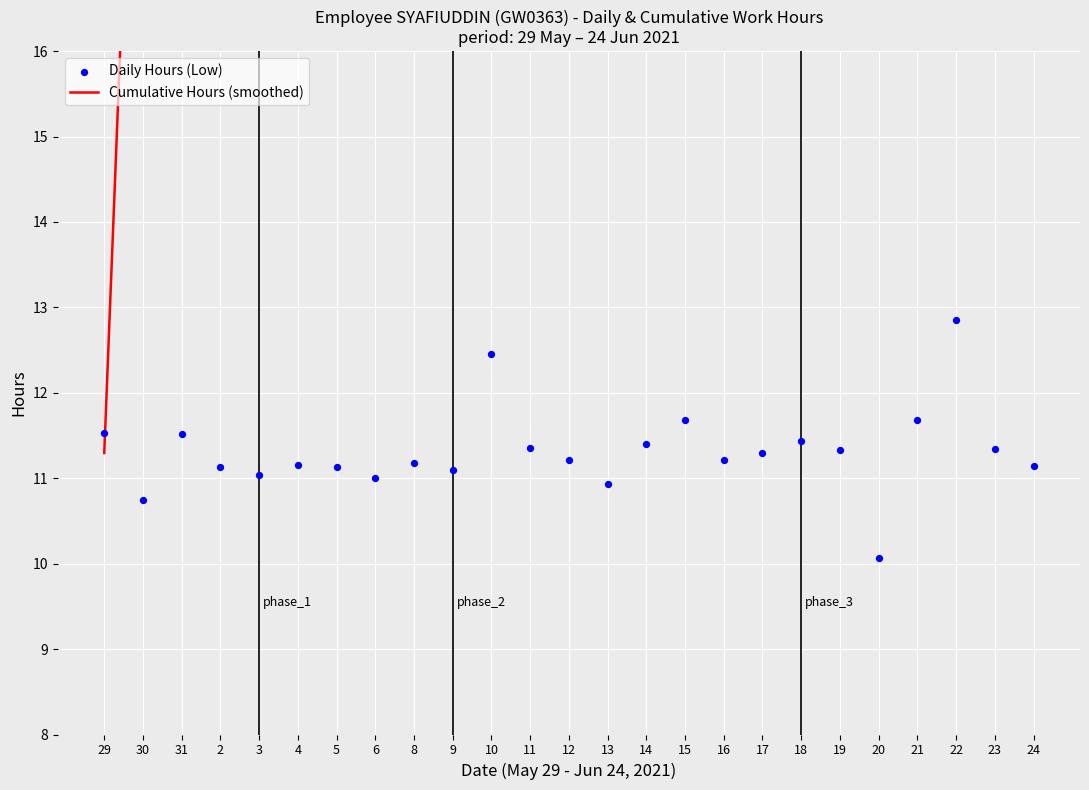

Between 4 and 18, which is larger?

18